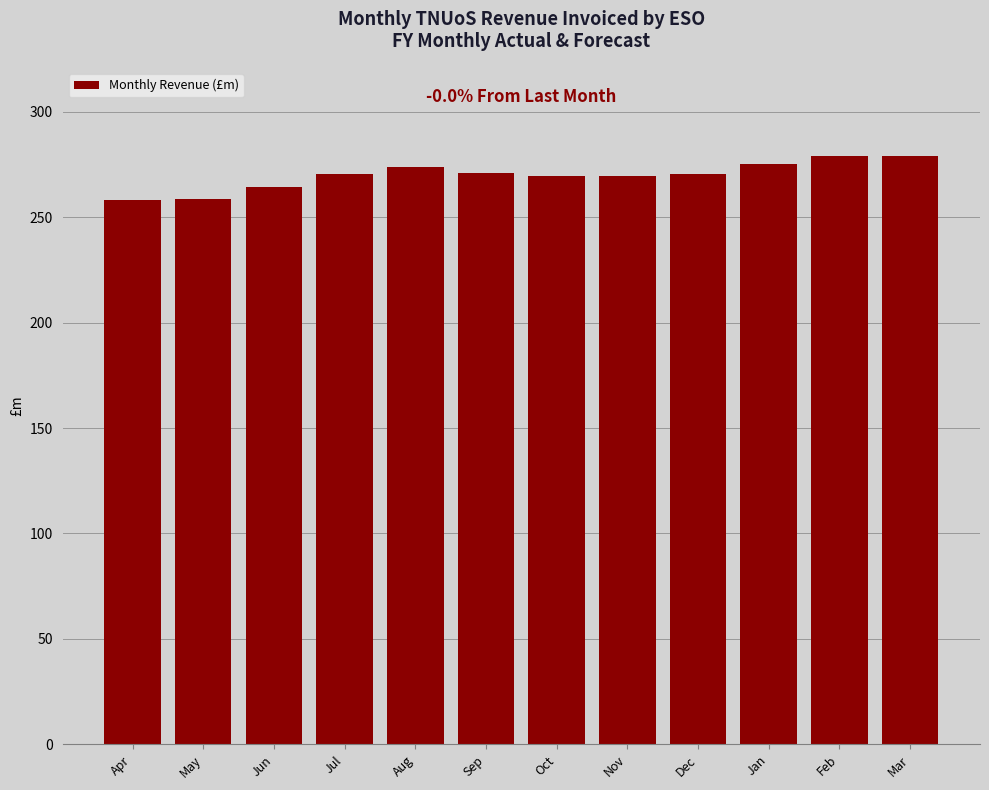

What value does the data have at Jan?

275.3